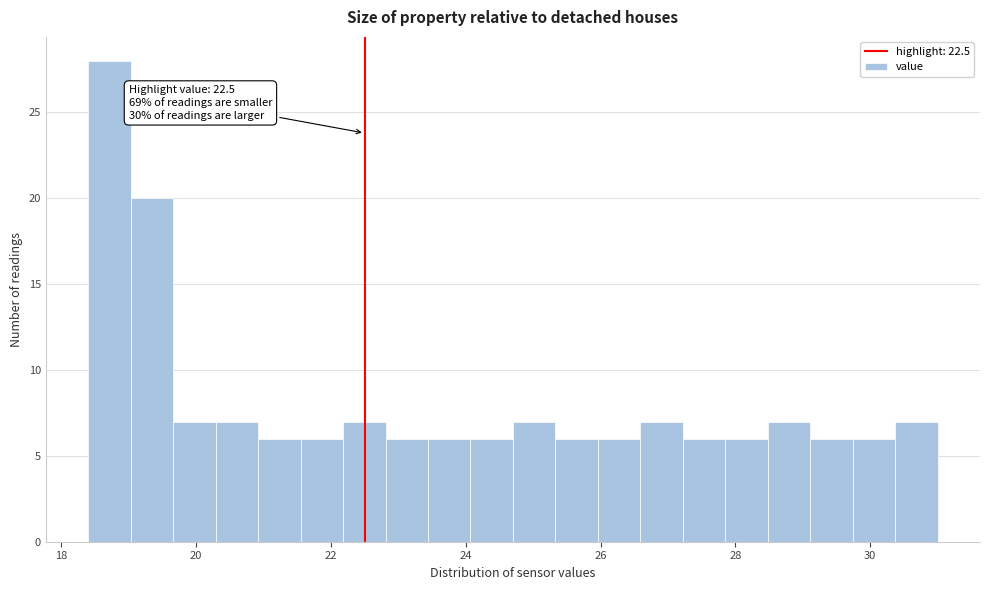

Read against the x-axis, roughly where is the centre of the tallest bar?

18.8